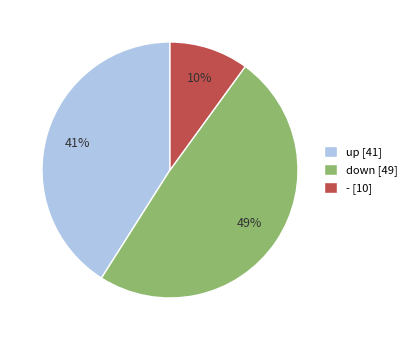

Do - [10] and up [41] together represent more than half of the pie?

Yes